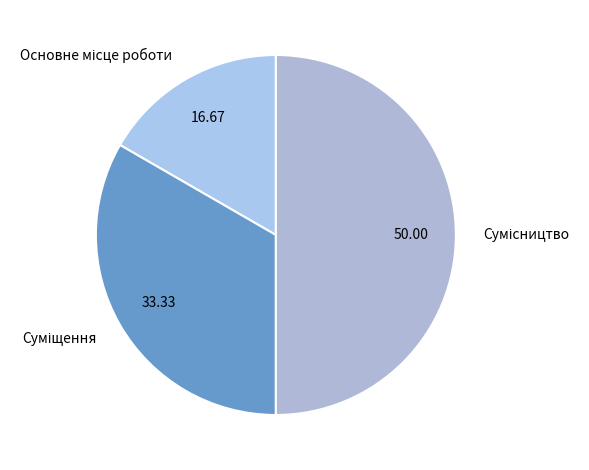

Rank the categories by value from highest to lowest.

Сумісництво, Суміщення, Основне місце роботи